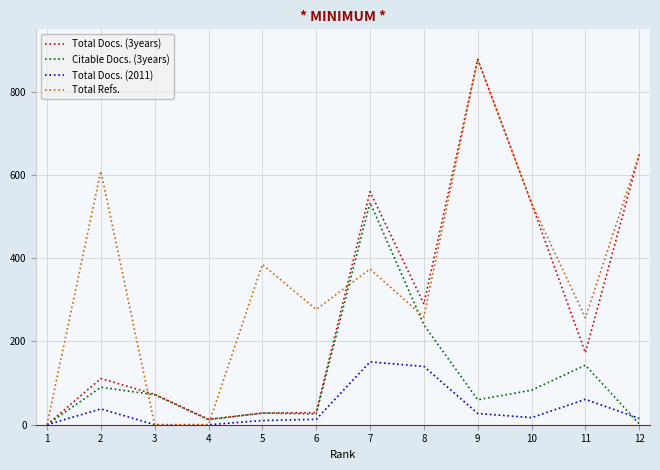

Which series changed the most between 3 and 6?

Total Refs.